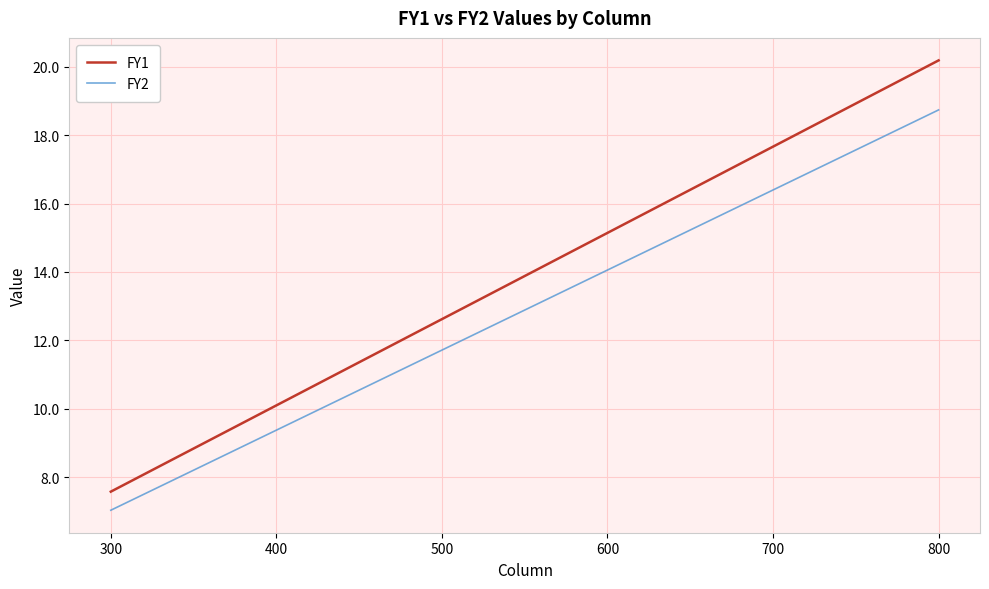

What is the total value across all series at 500?

24.3